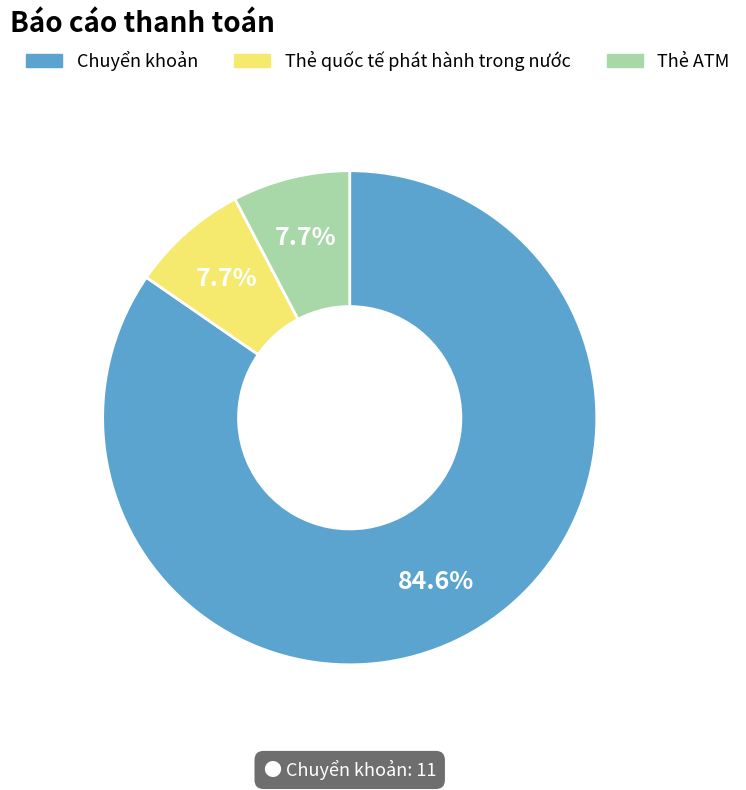

Is the sum of Thẻ ATM and Thẻ quốc tế phát hành trong nước greater than half?

No